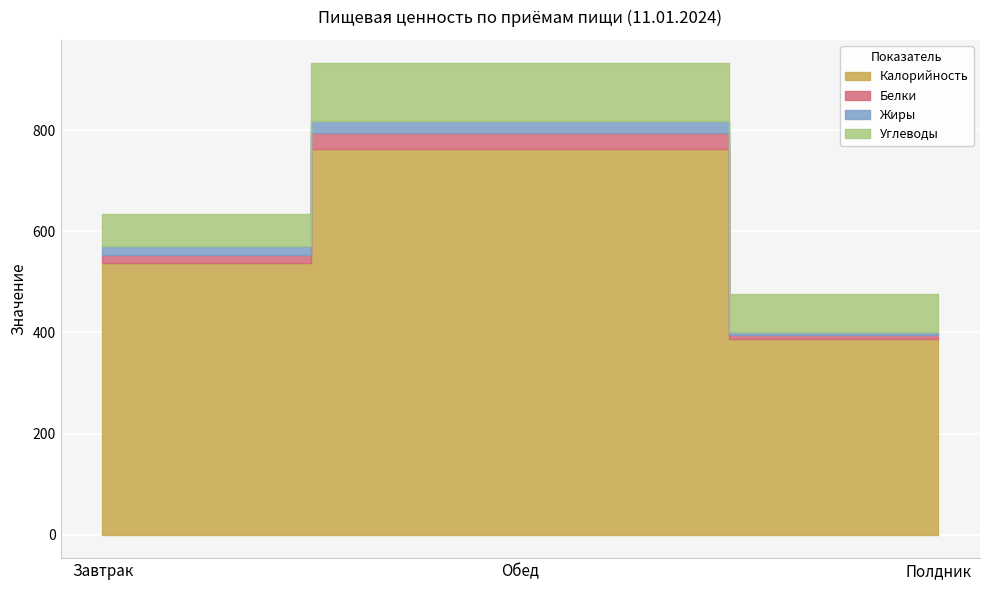

At which label does Белки reach its peak?

Обед